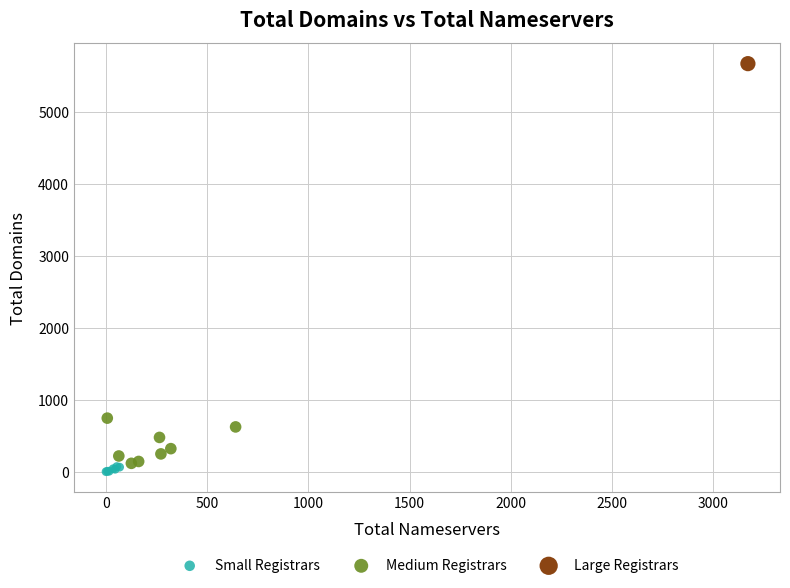

Which series reaches the maximum Y coordinate?

Large Registrars